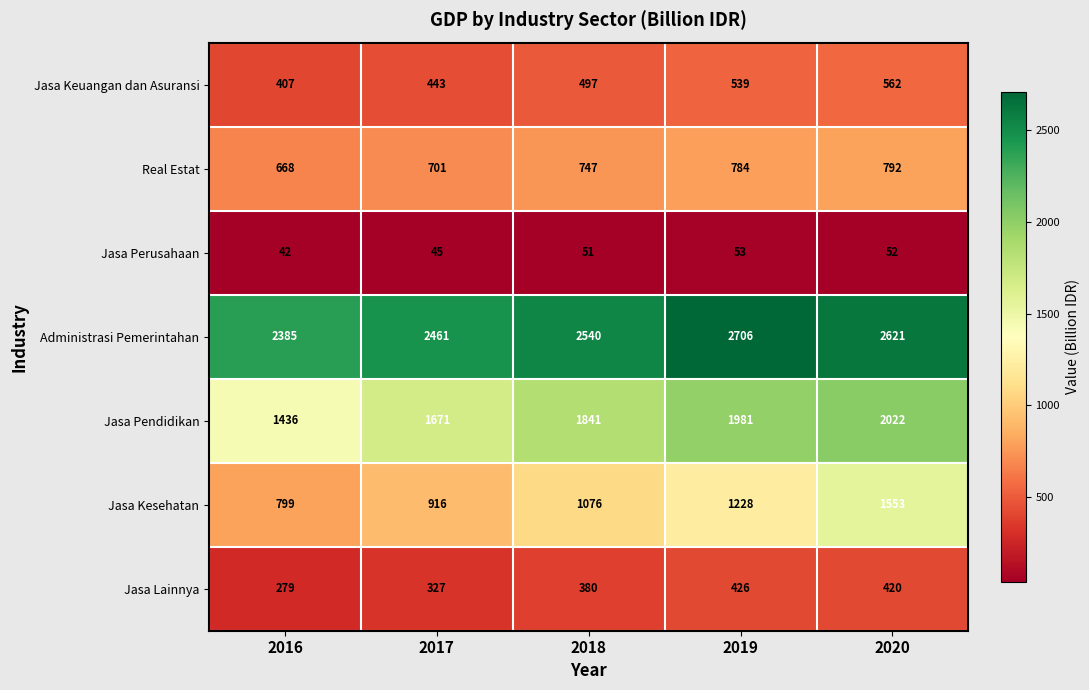

What is the difference between the second highest and minimum values in the Real Estat series?

116